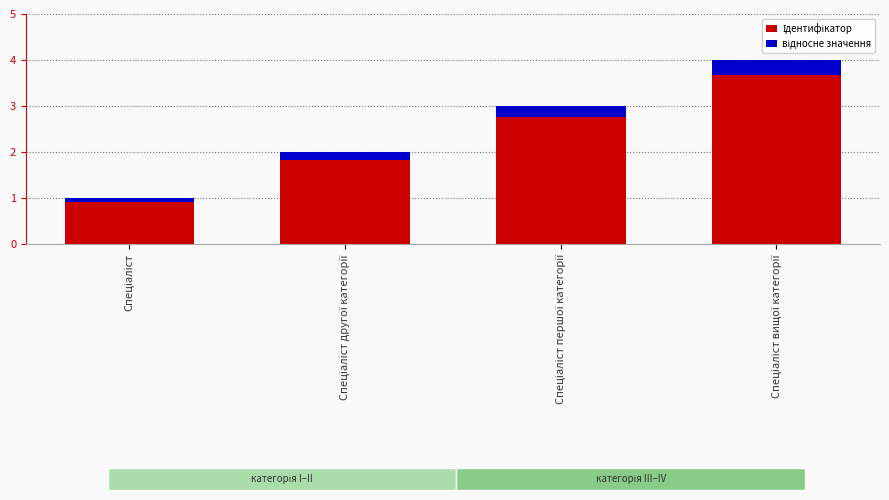

How many data points in Ідентифікатор are above 3?

1